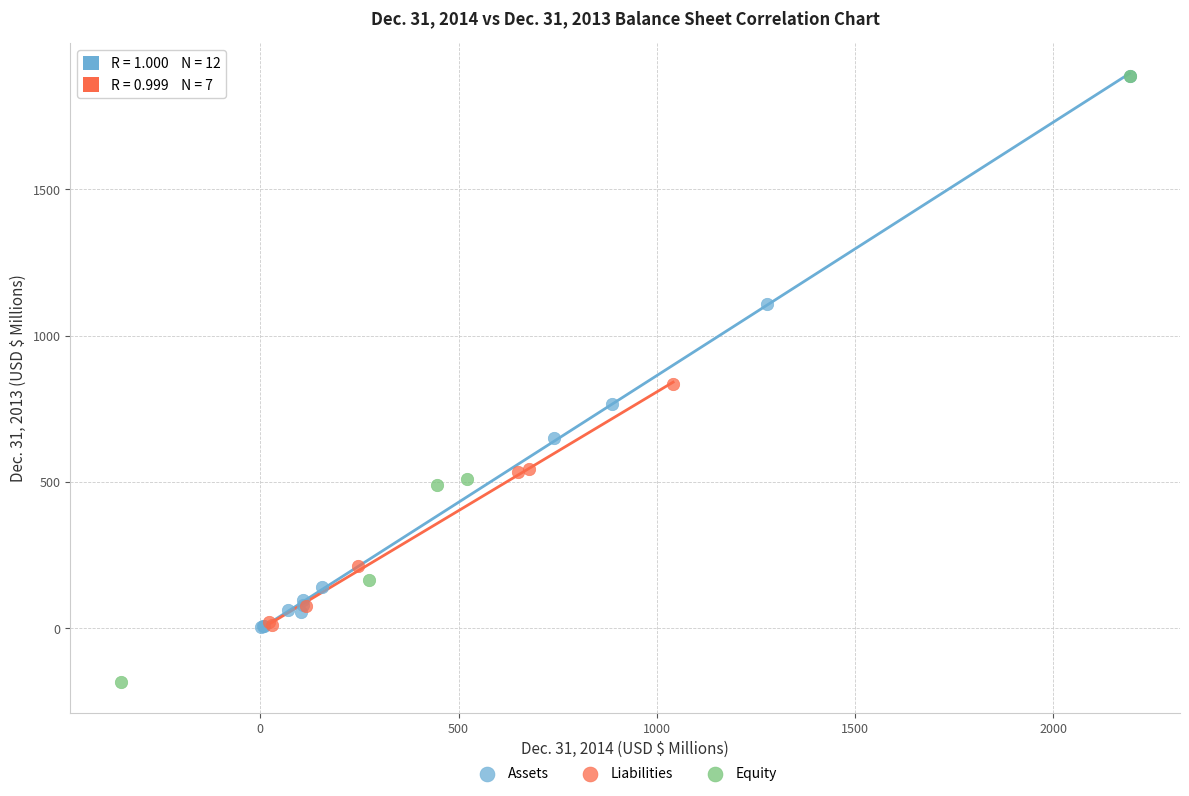

What are all the series names shown in the legend?

Assets, Liabilities, Equity